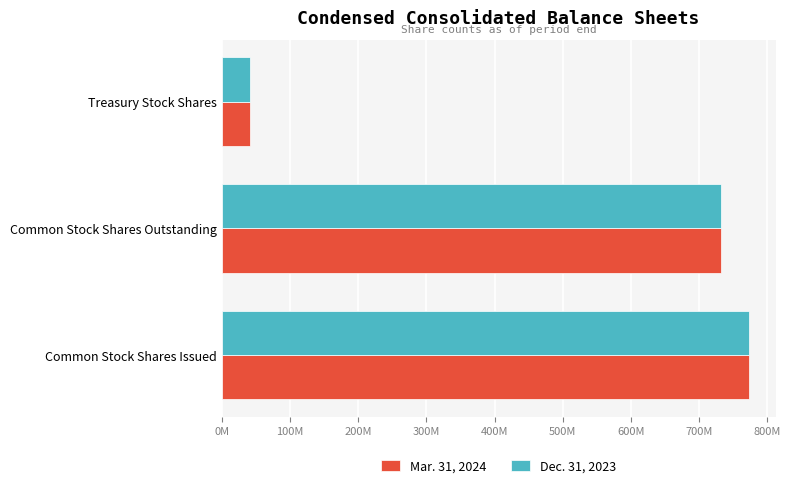

Which label corresponds to the largest value in the chart?

Common Stock Shares Issued